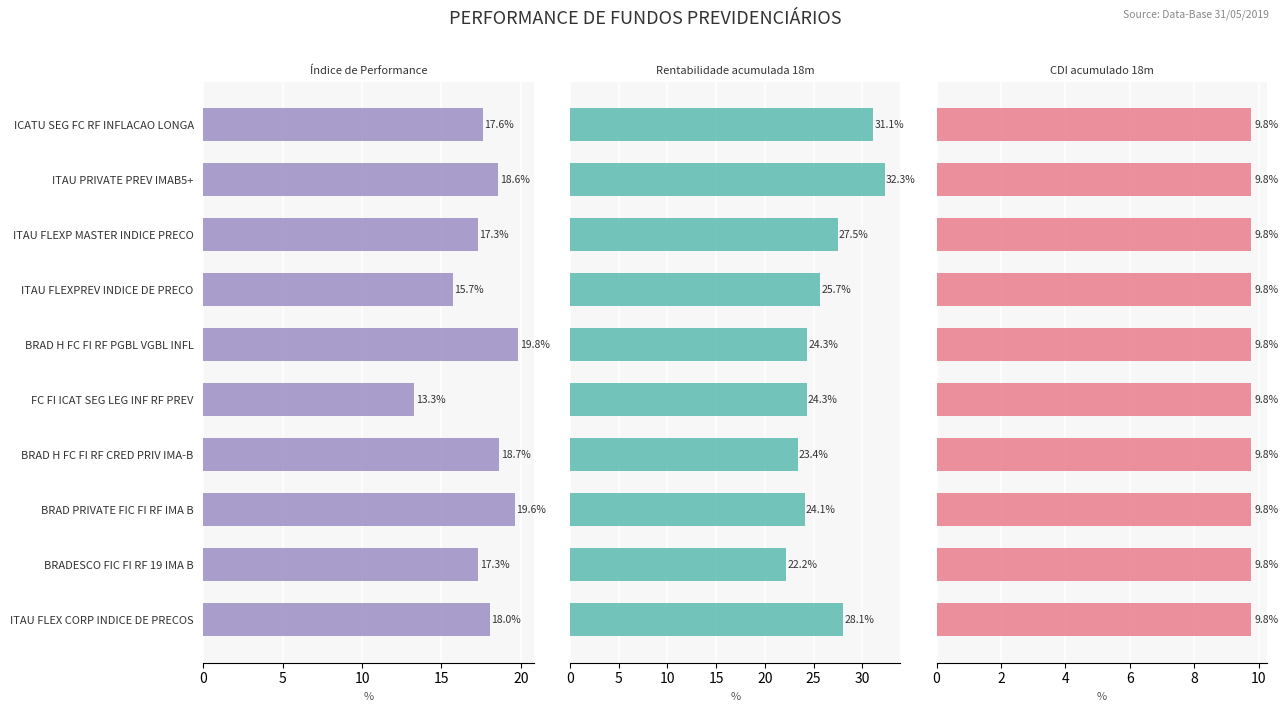

How many data points does each series have?

10